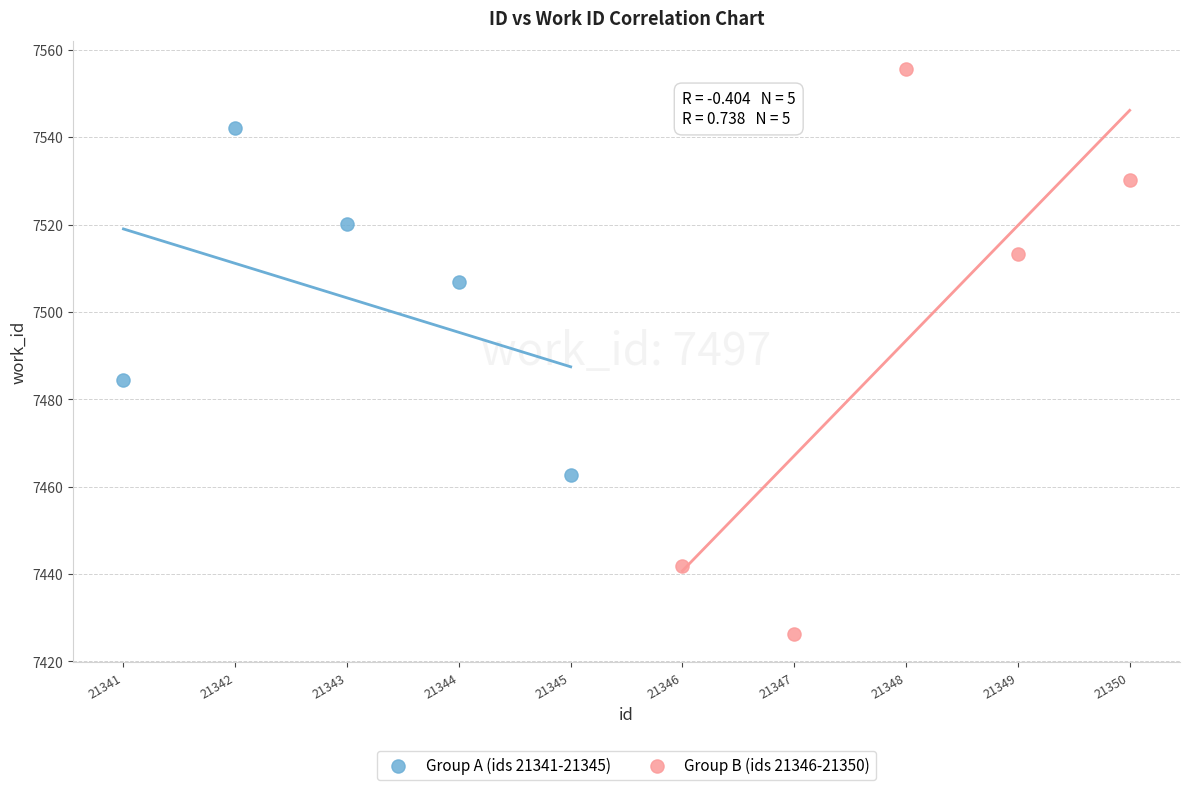

Which series has the largest Y range (max minus min)?

Group B (ids 21346-21350)